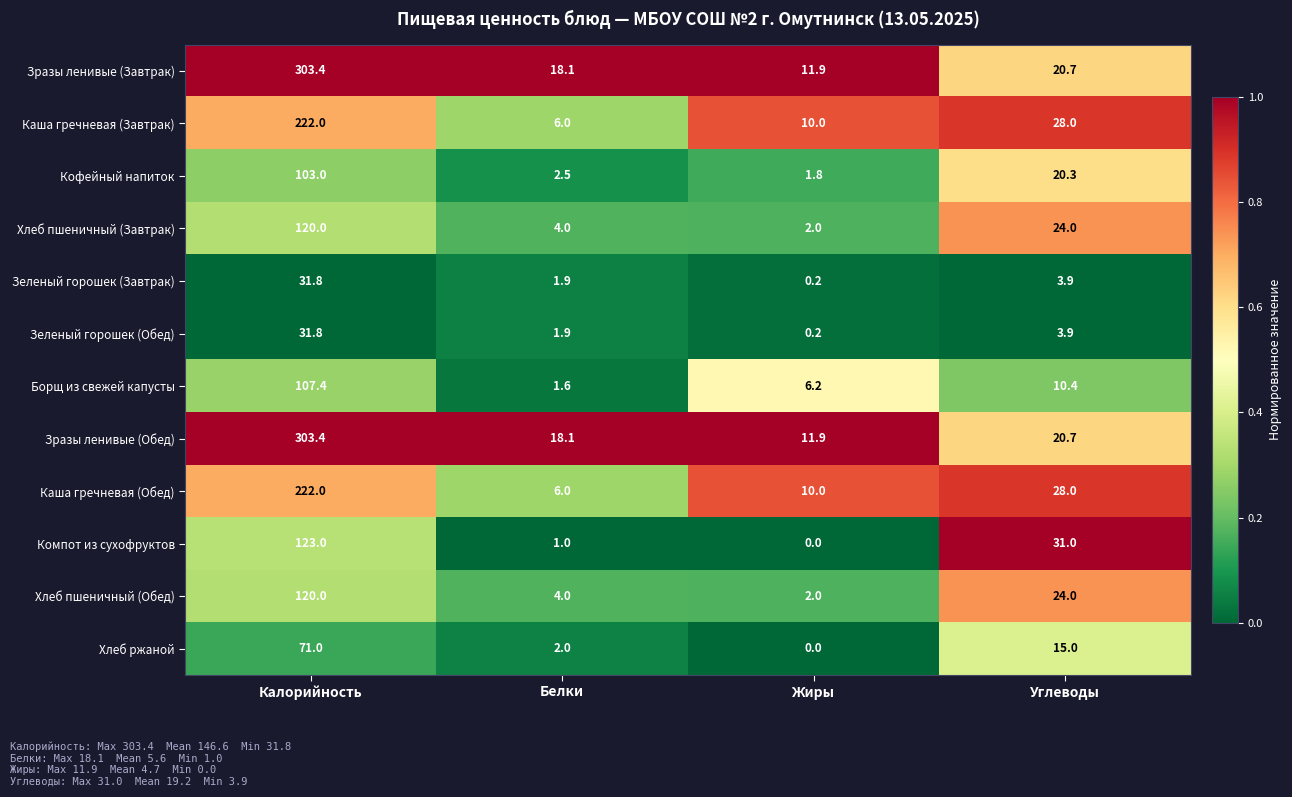

At which label does Зеленый горошек (Обед) reach its minimum?

Жиры